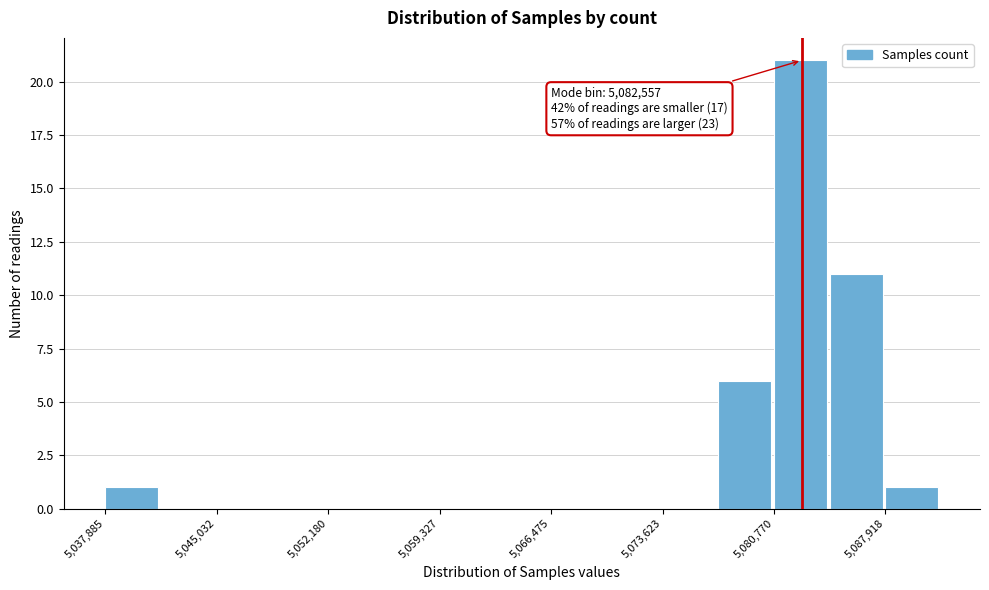

Read against the x-axis, roughly where is the centre of the tallest bar?

5082000